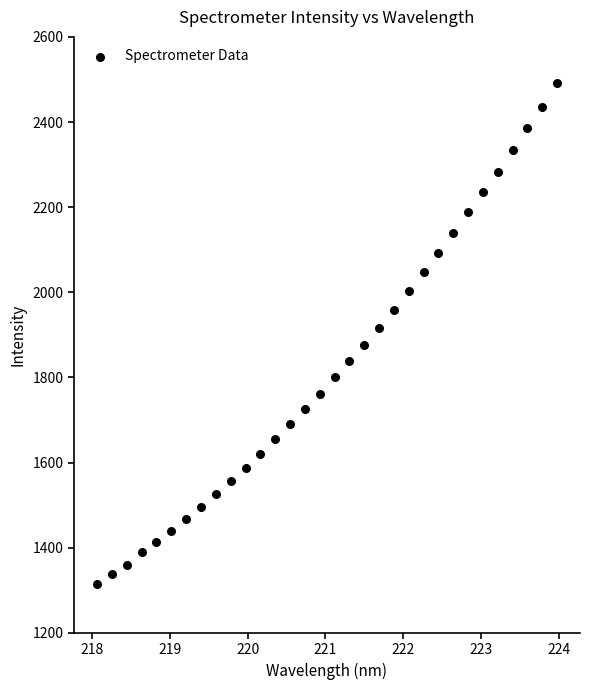

What is the range of X values (max minus min)?

5.9